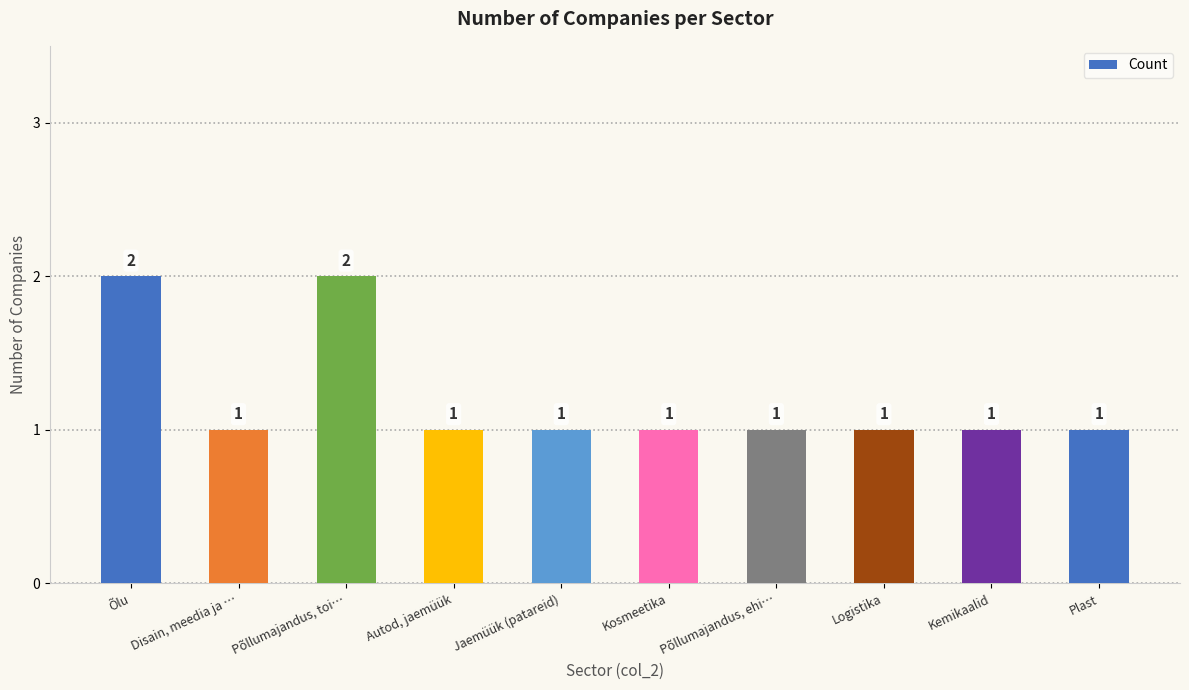

What is the label of the 7th bar from the right?

Autod, jaemüük